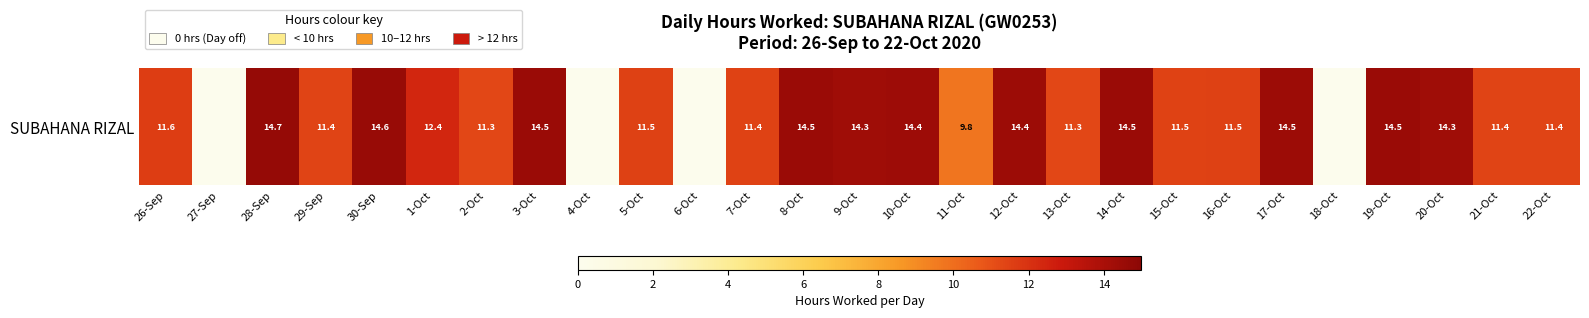

Count the number of data series in this chart.

1